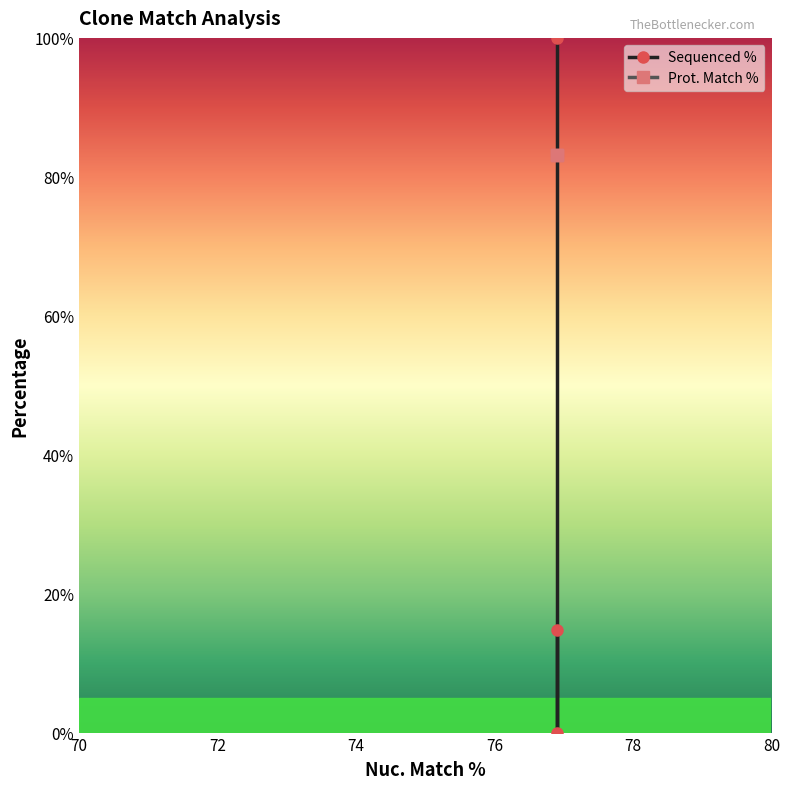

List the labels in order of value, largest first.

76.9, 76.9, 76.9